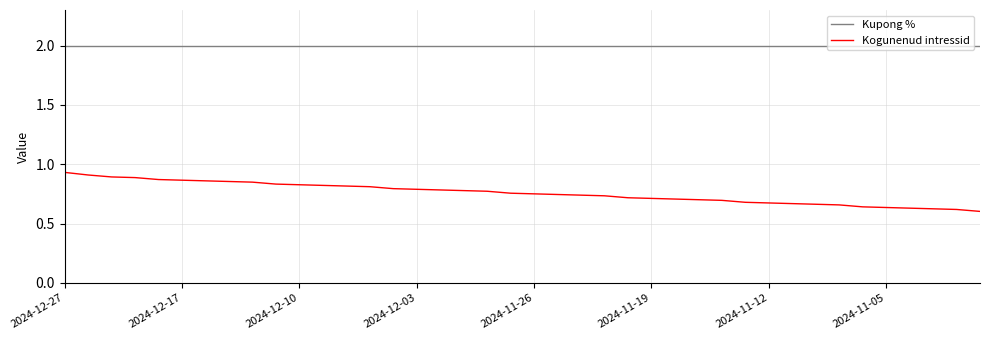

What is the difference between the second highest and second lowest values in the Kogunenud intressid series?

0.3